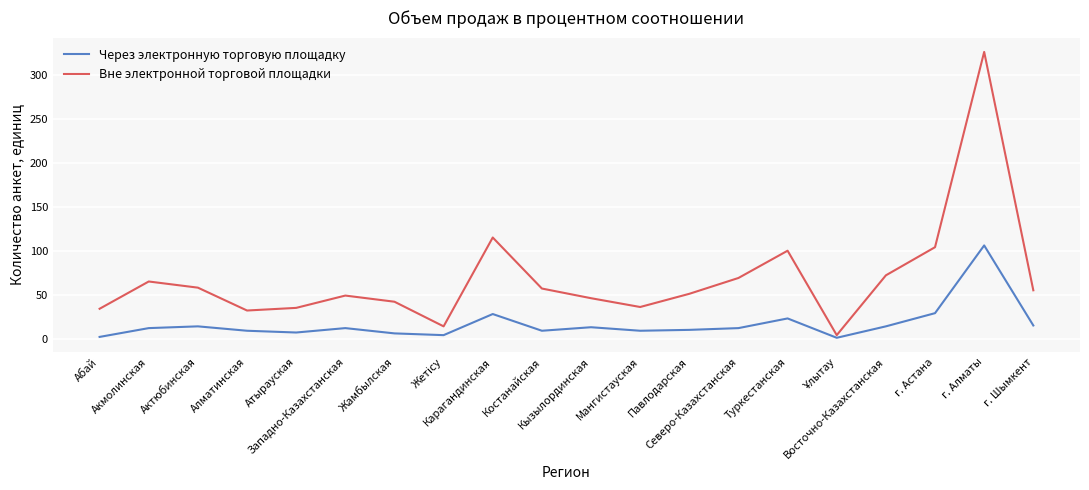

True or false: Через электронную торговую площадку and Вне электронной торговой площадки cross at least once.

False